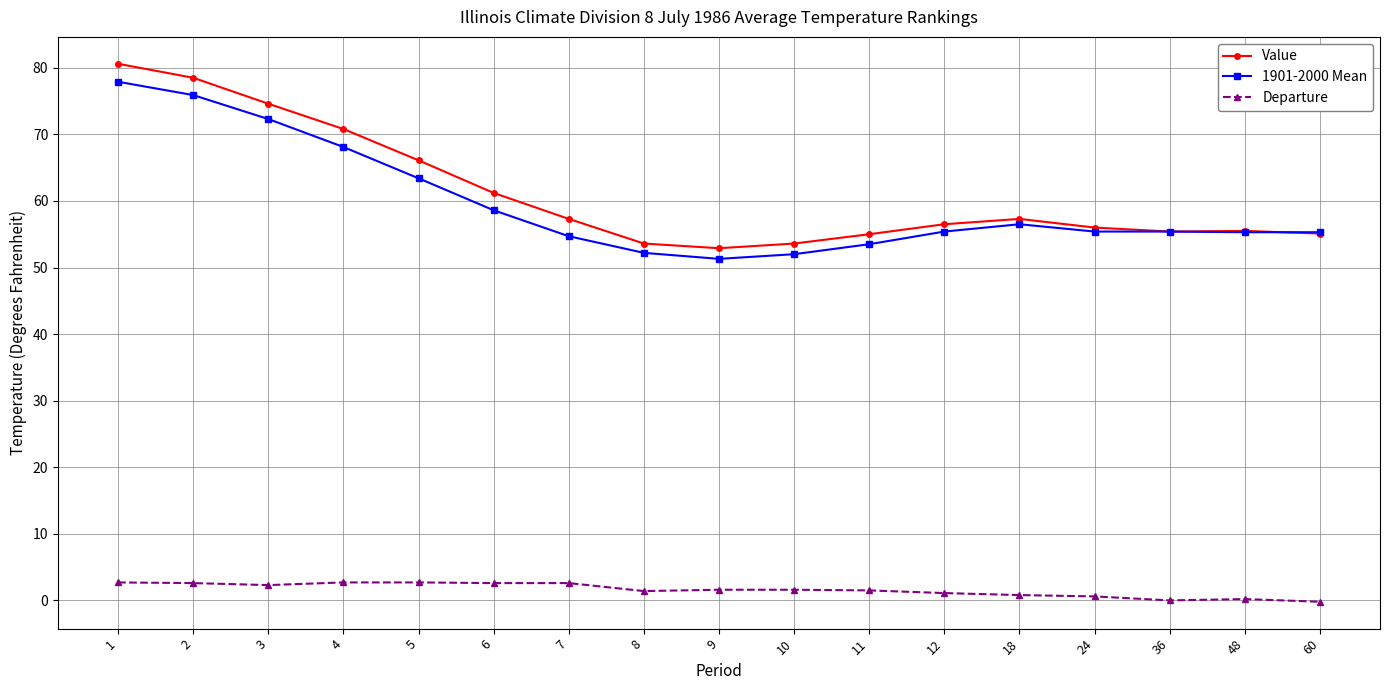

What is the total value across all series at 4?

141.6